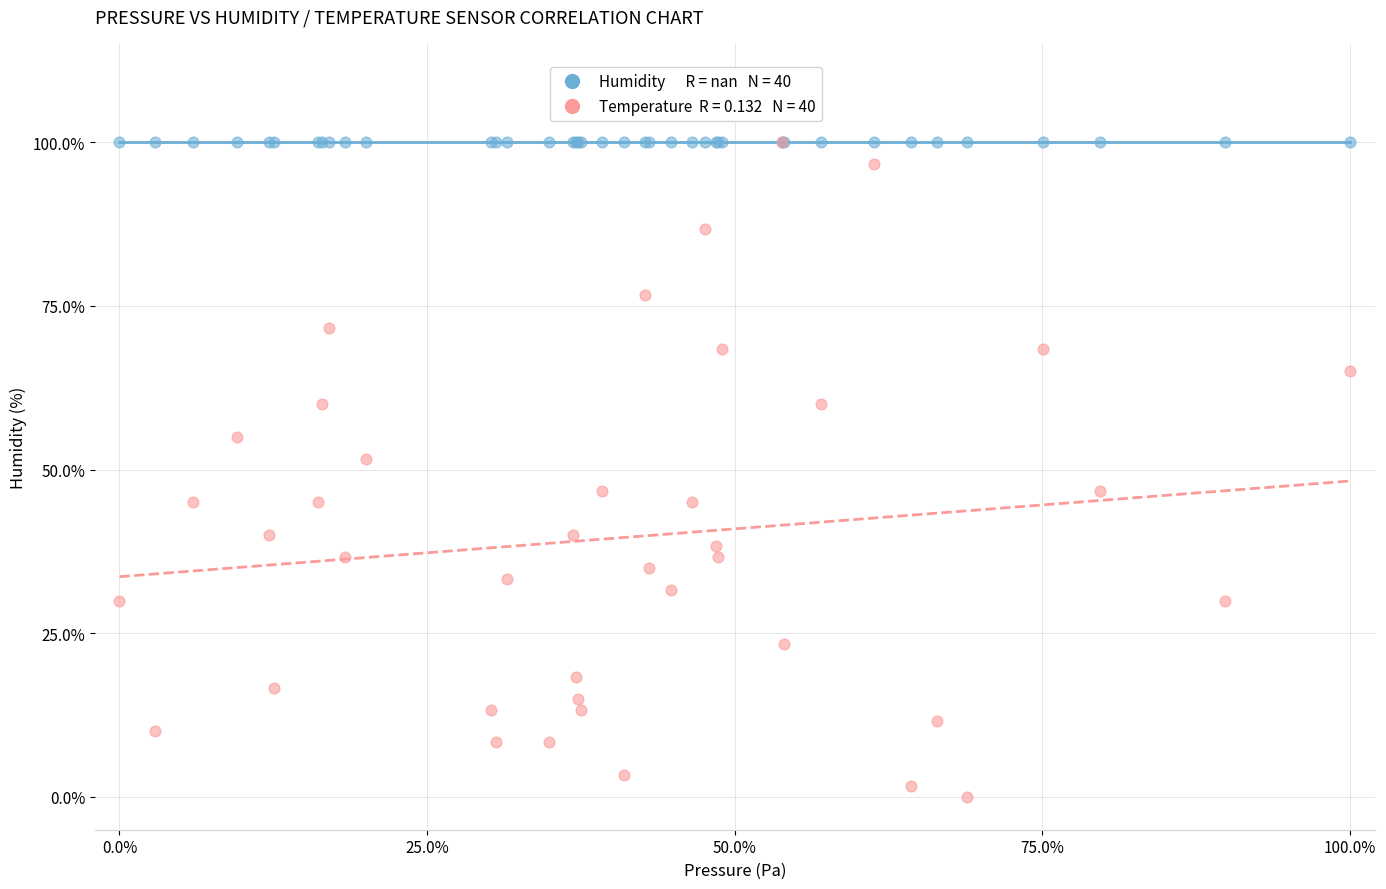

Across all series, what Y value is closest to 50?

51.7